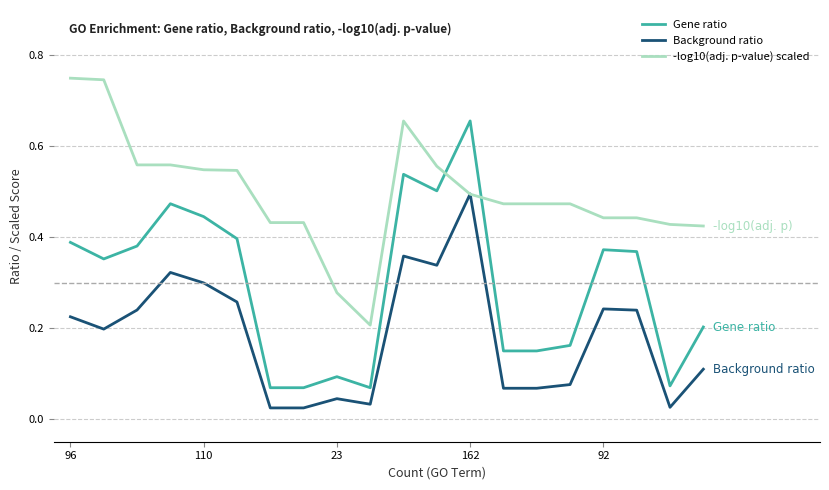

Which series has the widest spread of values?

Gene ratio